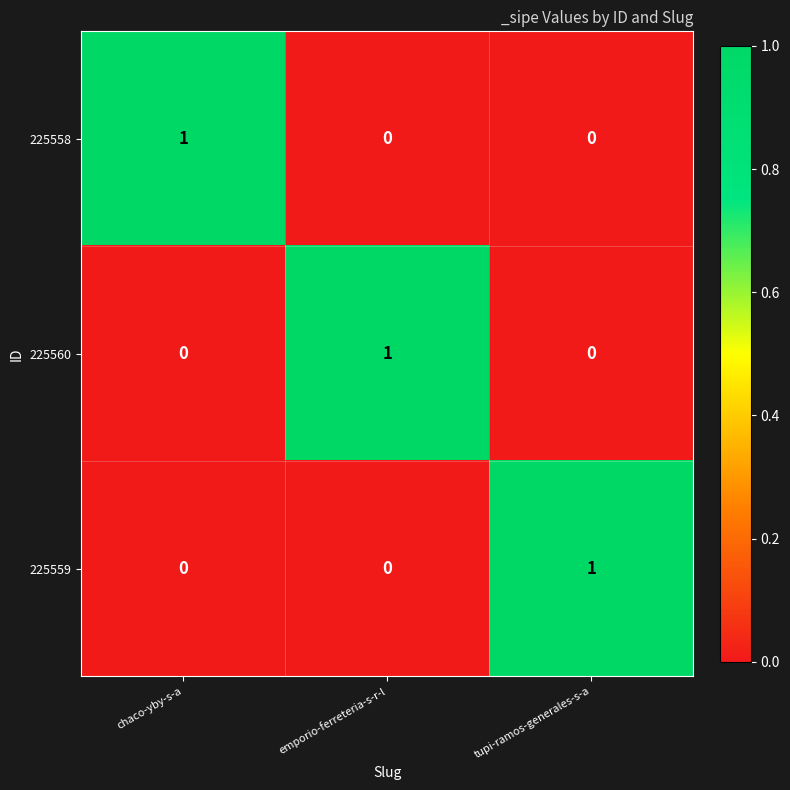

Count the 225559 values in the range 0 to 1.

3